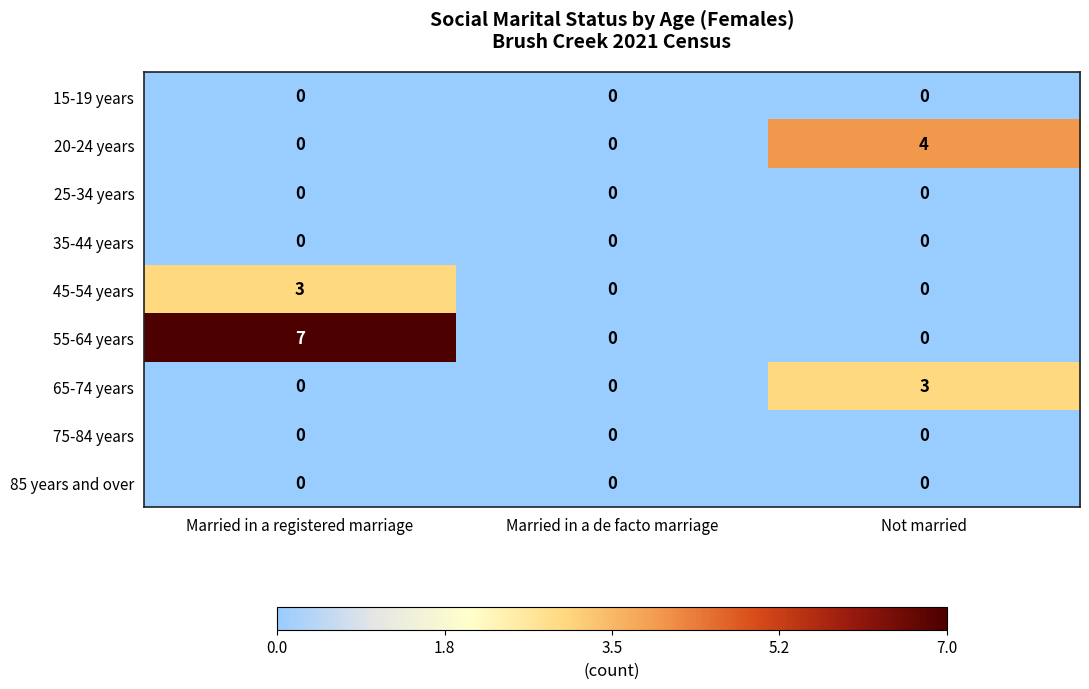

The 85 years and over series shows 0 at Not married. True or false?

True